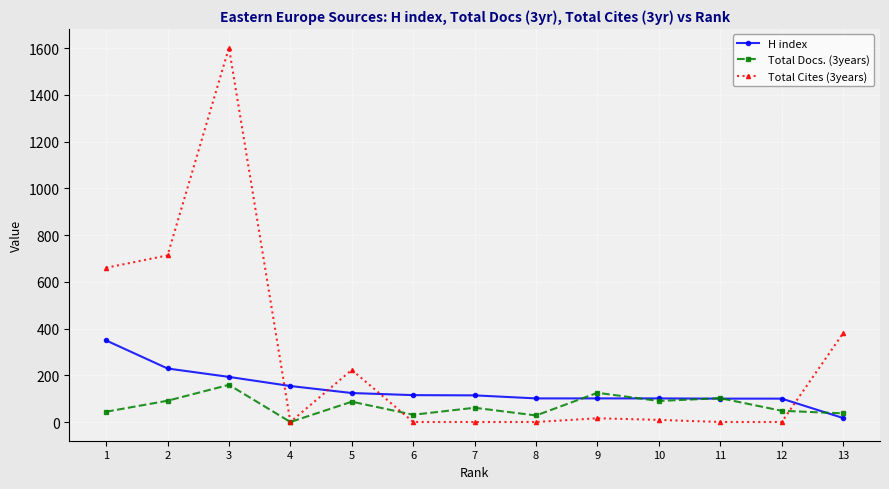

At which category is the sum across all series the highest?

3